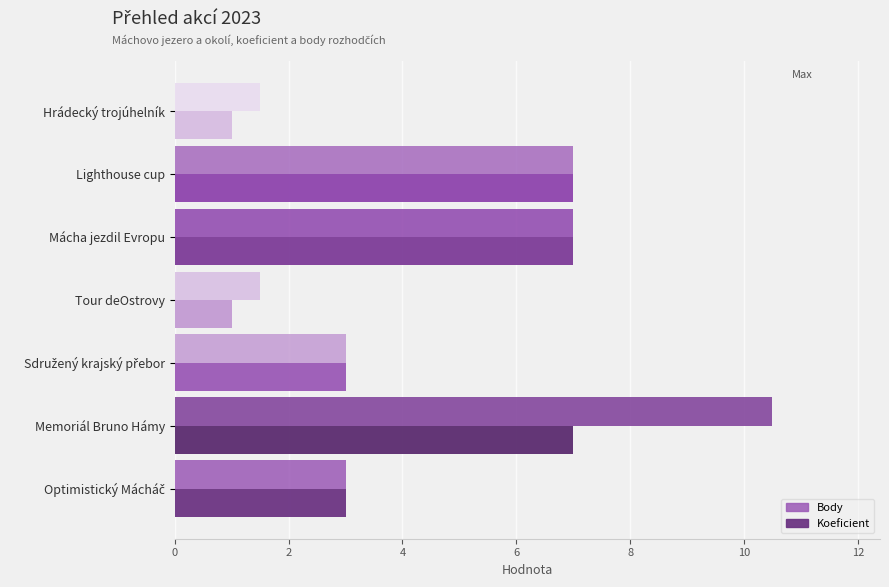

At which label does Body first exceed 3?

Memoriál Bruno Hámy